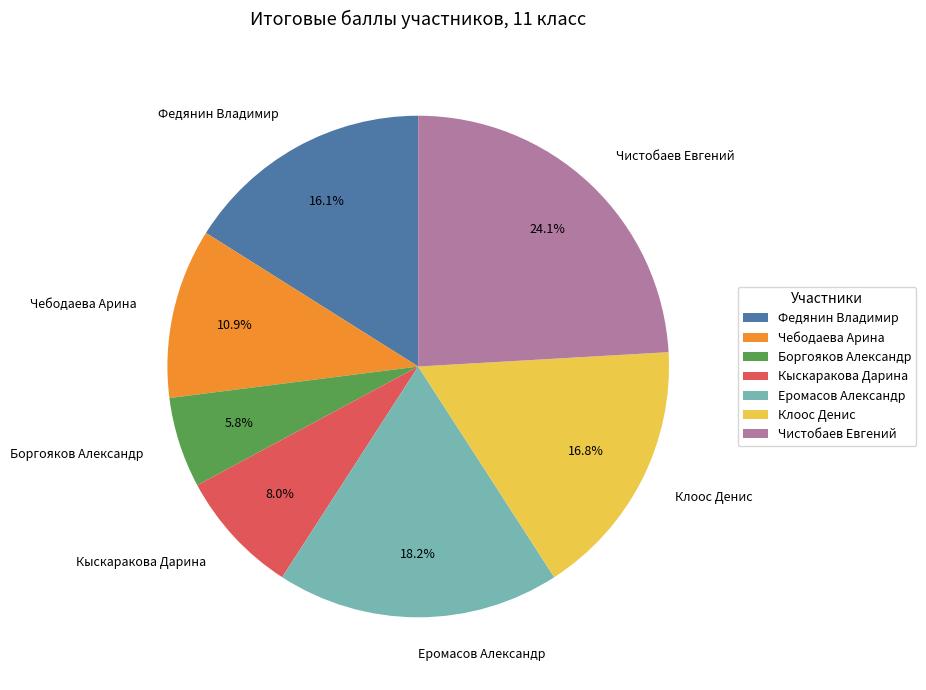

Does Клоос Денис account for over 50% of the chart?

No